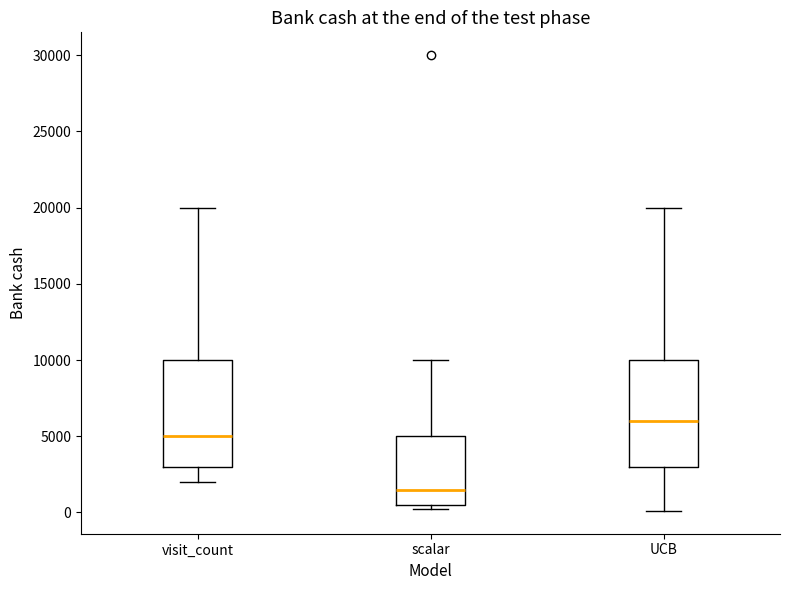

Reading left to right, read every box against the y-axis: the position of its median line, the range the box covers, and the ends of its whiskers. The values are not printed on the chart, so give them approximately, as read against the axis.

visit_count: median 5000, box 3000 to 10000, whiskers 2000 to 20000
scalar: median 1500, box 500 to 5000, whiskers 0 to 10000
UCB: median 6000, box 3000 to 10000, whiskers 0 to 20000